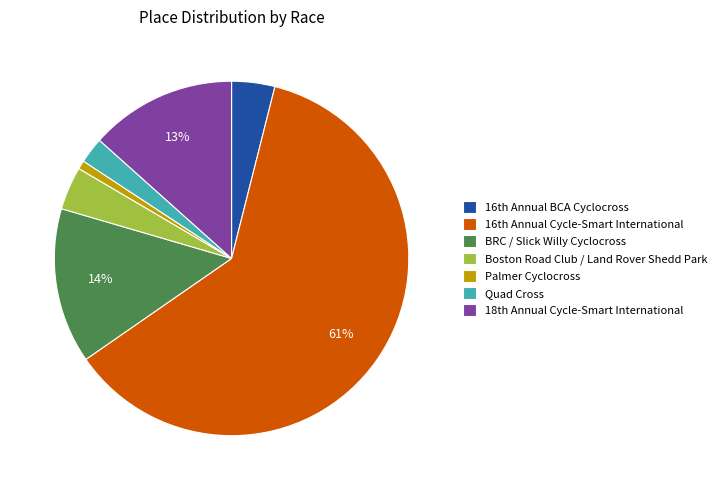

Which category has the smallest portion of the pie?

Palmer Cyclocross